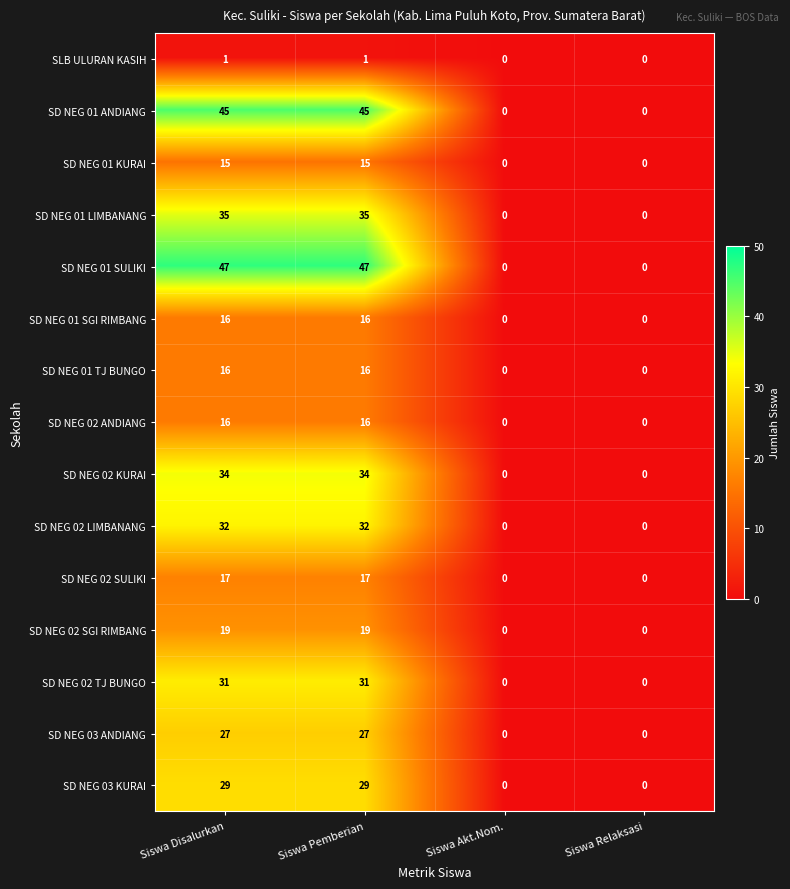

Count the SD NEG 02 KURAI values in the range 0 to 34.

4